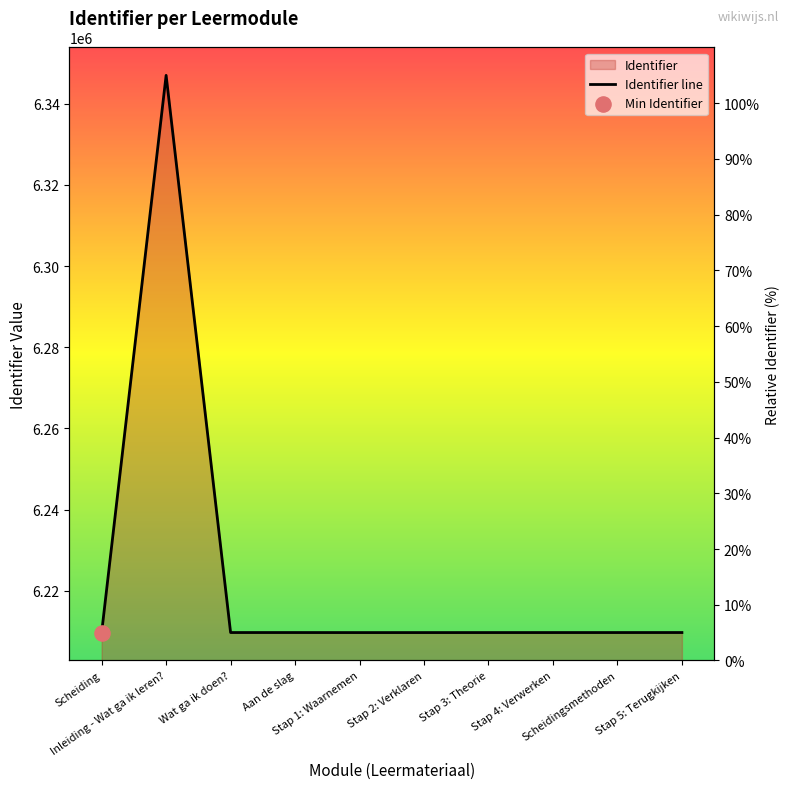

Which has a higher value, Wat ga ik doen? or Scheiding?

Wat ga ik doen?